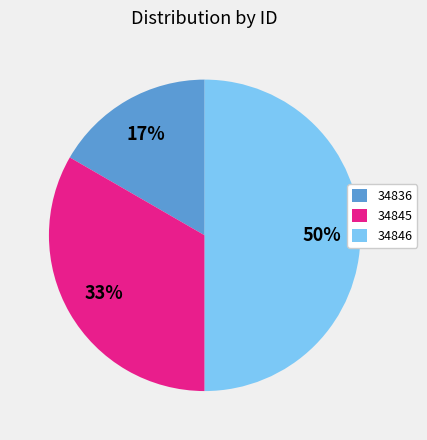

Which category has the biggest portion of the pie?

34846